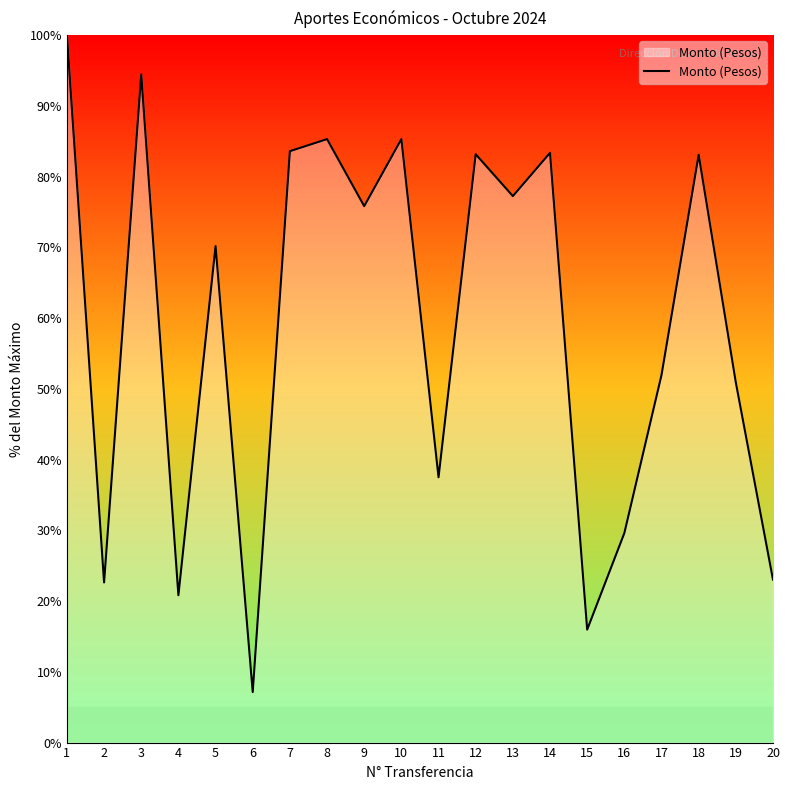

What is the average value?

59.1